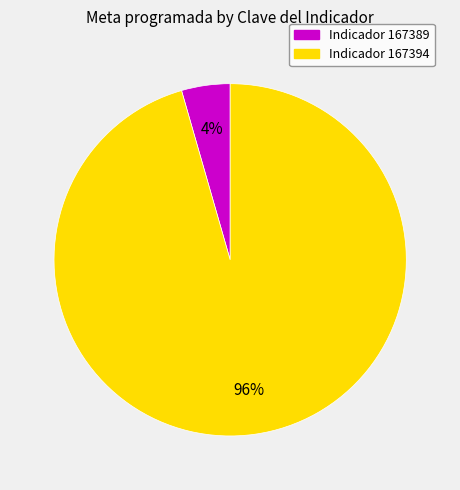

Does any single category account for the majority?

Yes